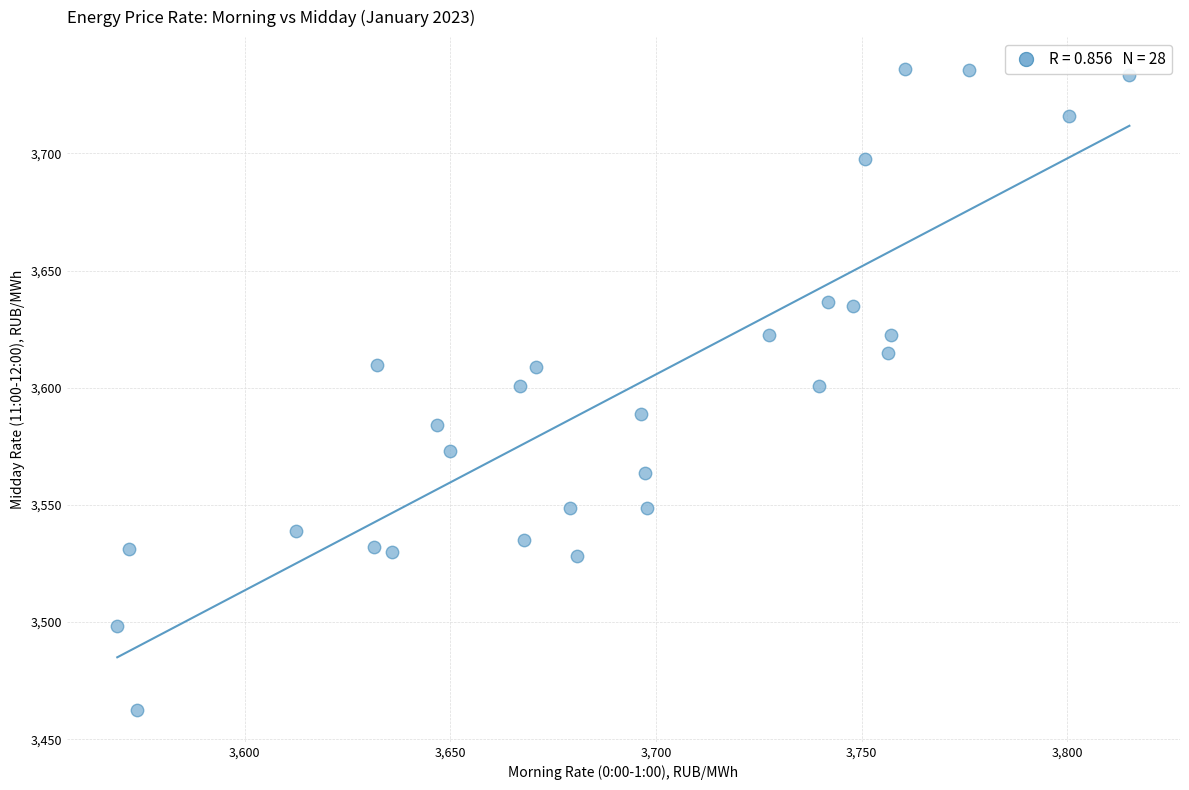

What is the range of X values (max minus min)?

246.1